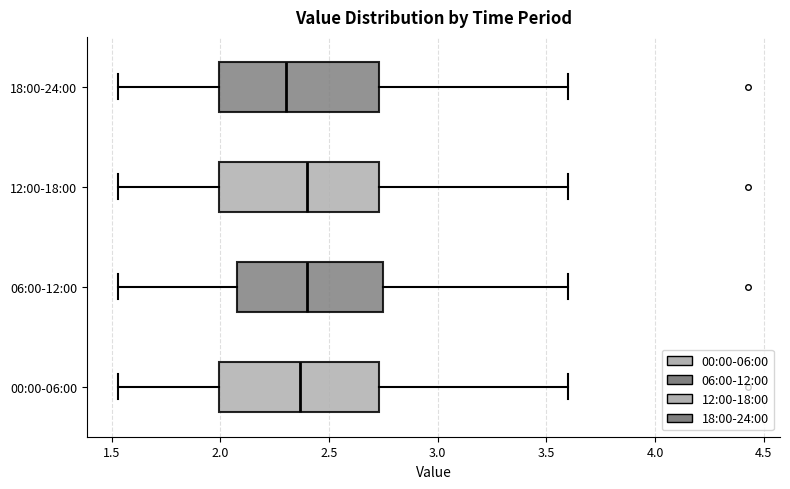

Where is the right edge of the box for 18:00-24:00 on the x-axis? The values are not printed on the chart, so give them approximately, as read against the axis.

2.75